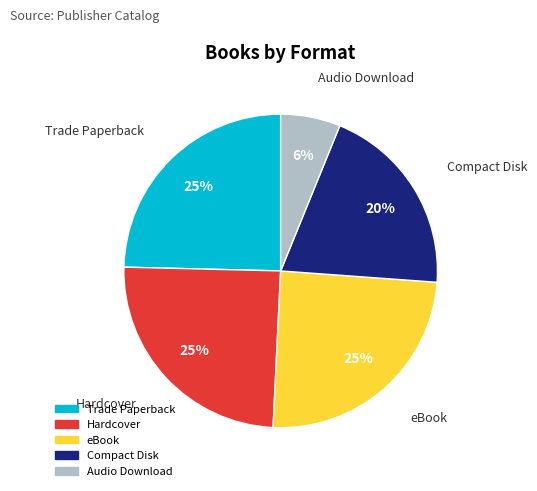

How many segments does this pie chart have?

5